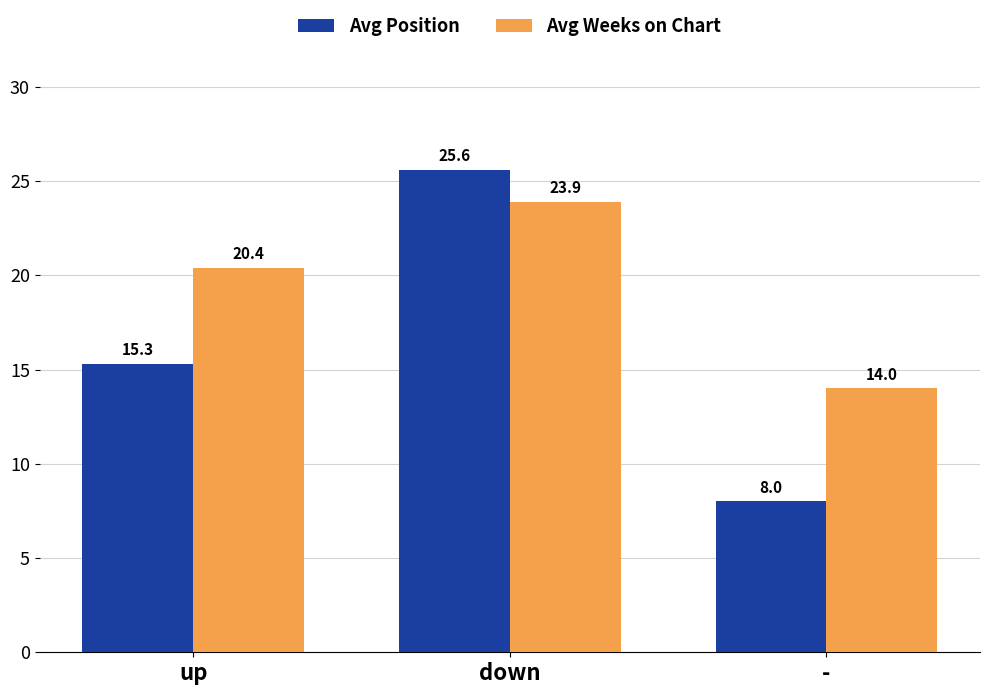

Are the bars grouped side by side (vs. stacked)?

Yes